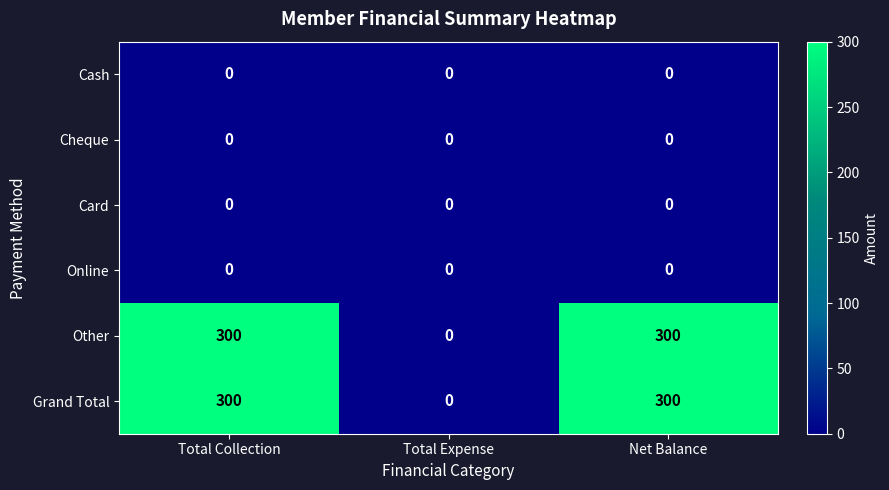

What is the average value of the Grand Total series?

200